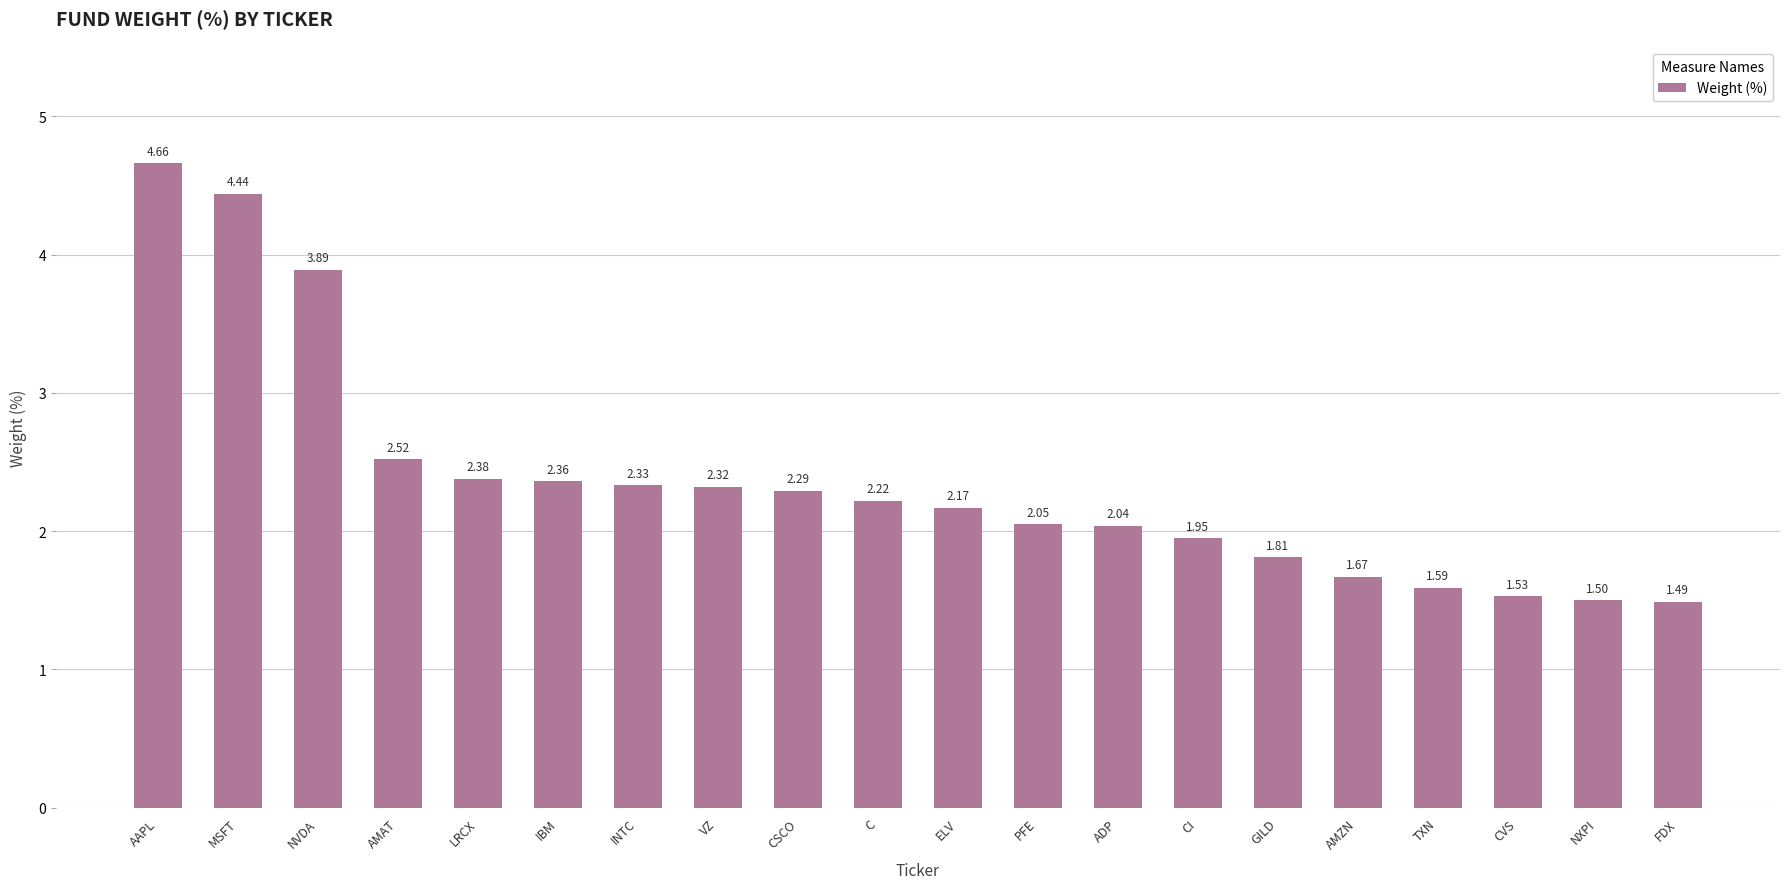

What is the sum of all values?

47.2